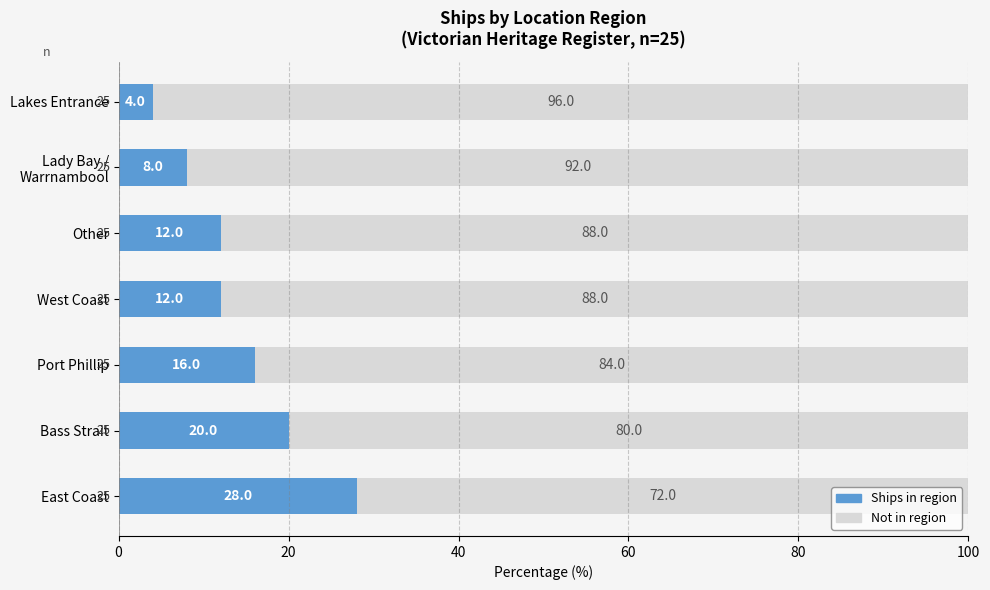

What is the total value across all series at Lakes Entrance?

100.0